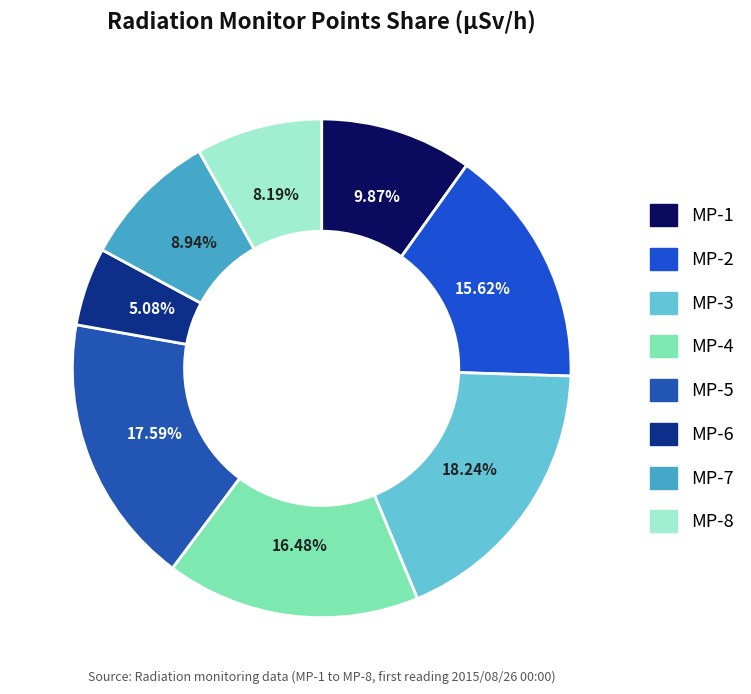

To the nearest percent, what is the average slice percentage?

12%